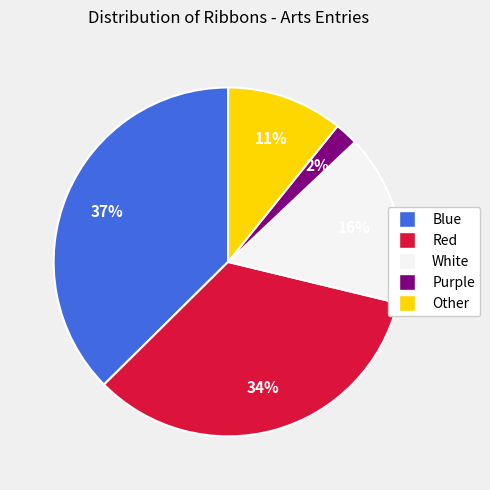

Does Blue account for over 50% of the chart?

No